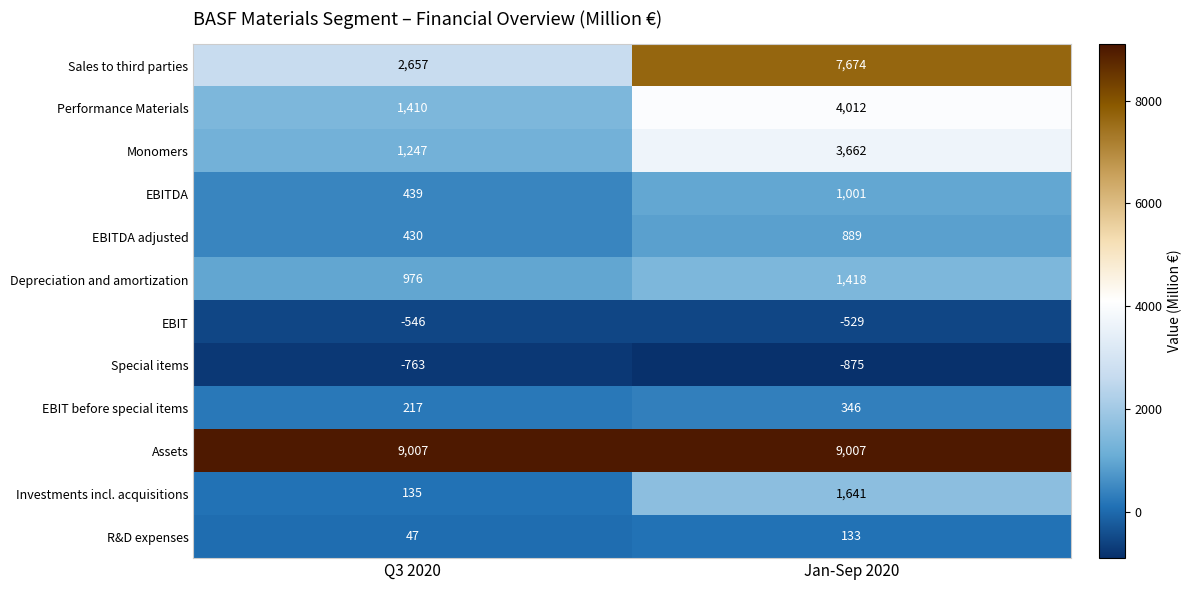

Which series has the widest spread of values?

Sales to third parties